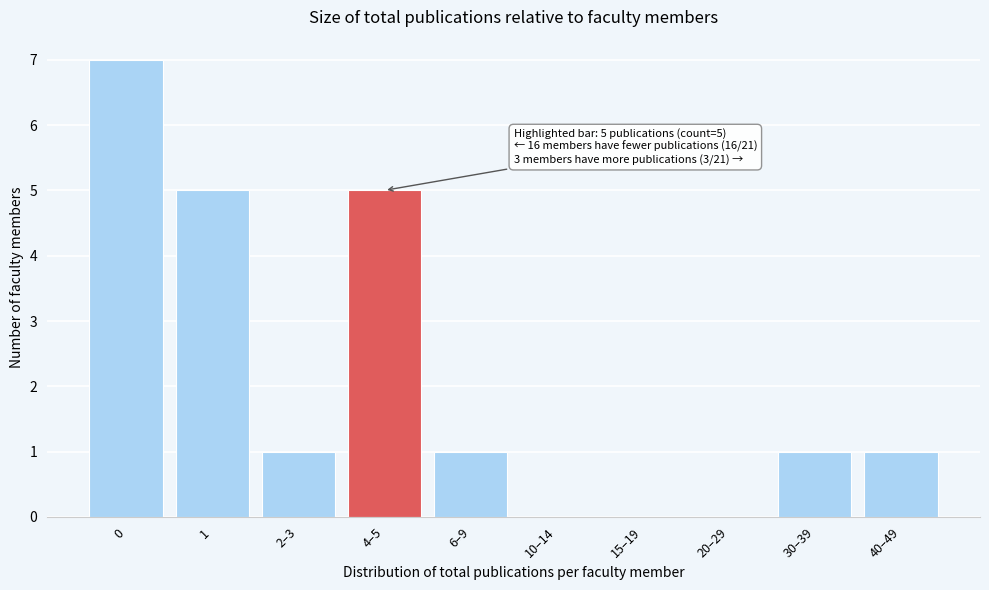

Reading left to right, list all the values displayed in this chart.

0=7	1=5	2–3=1	4–5=5	6–9=1	10–14=0	15–19=0	20–29=0	30–39=1	40–49=1